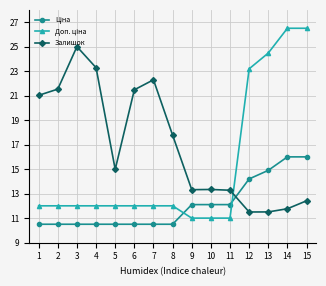

The value of Залишок at 12 is 11.5. True or false?

True